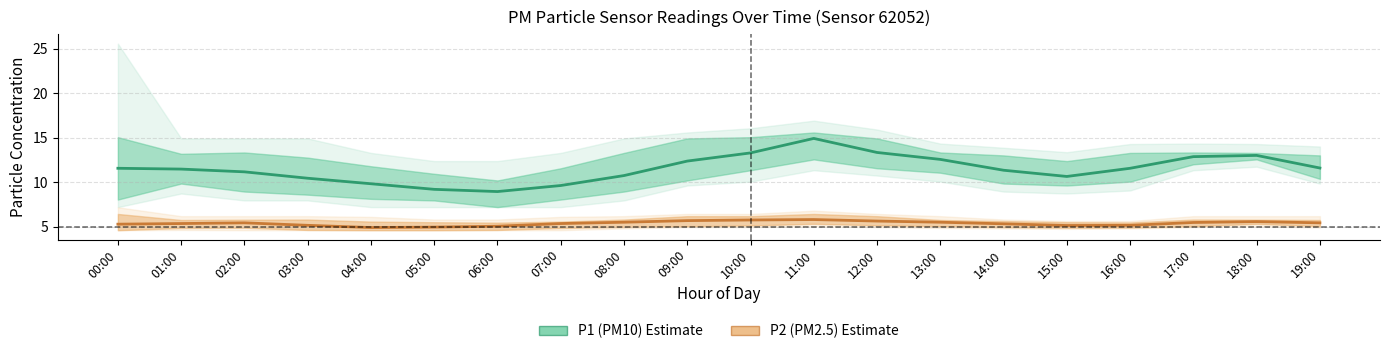

In P2 (PM2.5), how many points are lower than both neighbors (excluding endpoints)?

2